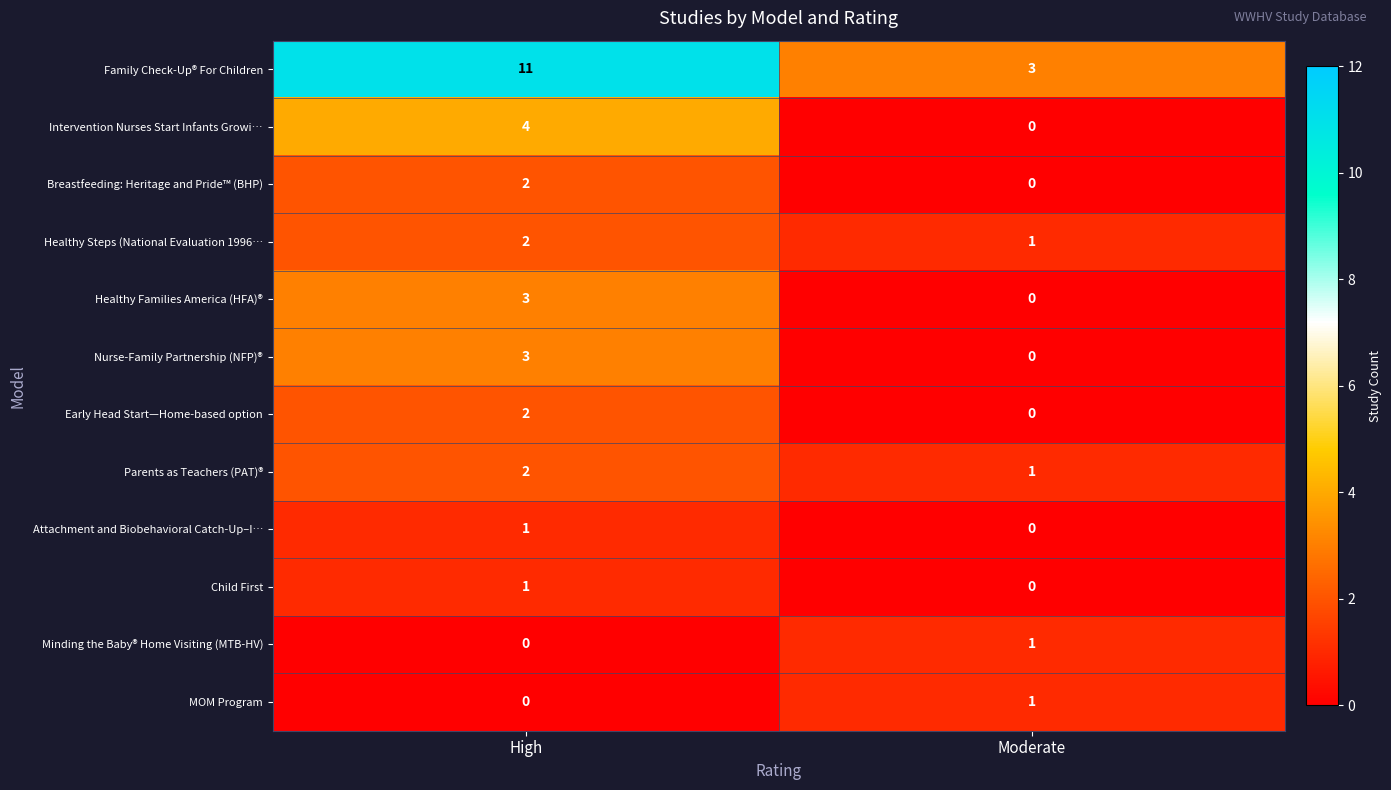

Which series has the widest spread of values?

Family Check-Up® For Children